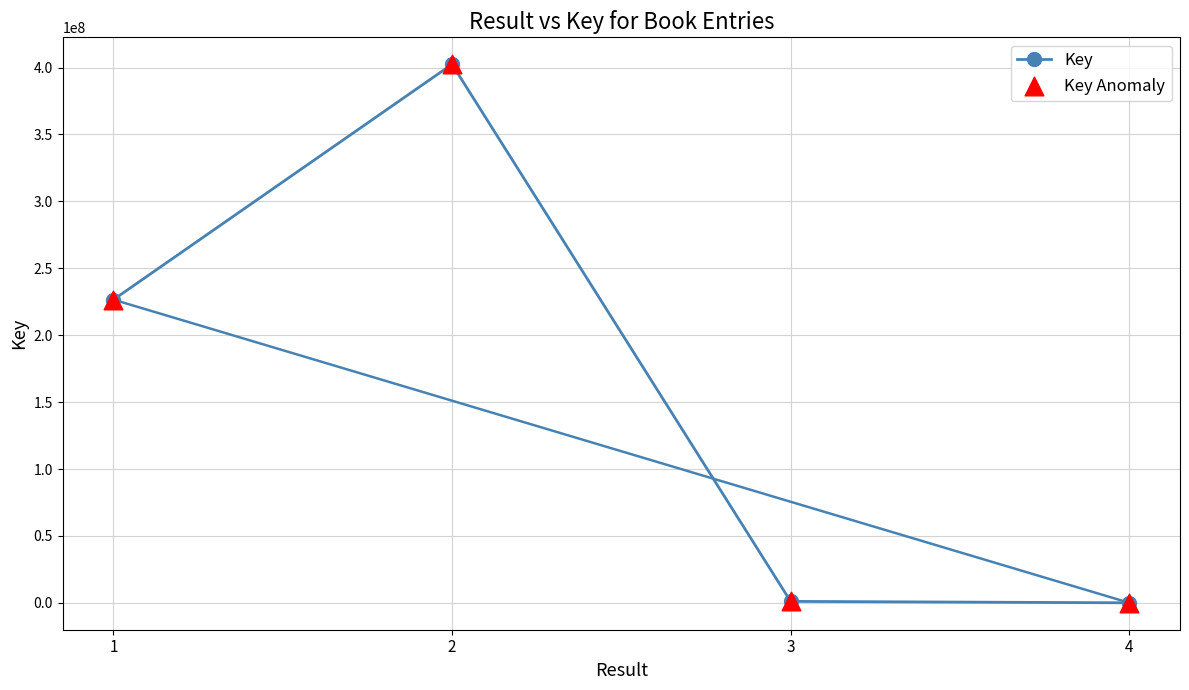

The value at 1 is 63724330. True or false?

False